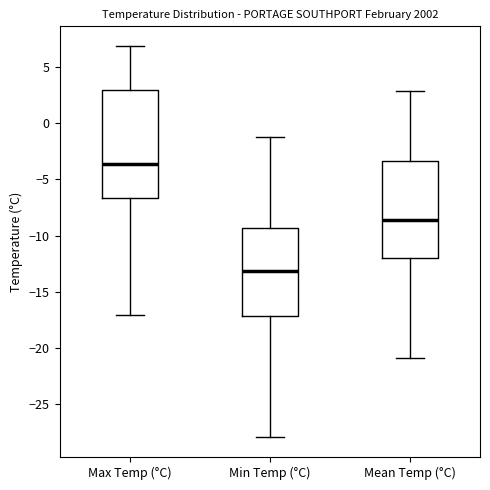

Reading left to right, read every box against the y-axis: the position of its median line, the range the box covers, and the ends of its whiskers. The values are not printed on the chart, so give them approximately, as read against the axis.

Max Temp (°C): median -3.5, box -6.5 to 3.0, whiskers -17.0 to 7.0
Min Temp (°C): median -13.0, box -17.0 to -9.5, whiskers -28.0 to -1.0
Mean Temp (°C): median -8.5, box -12.0 to -3.5, whiskers -21.0 to 3.0